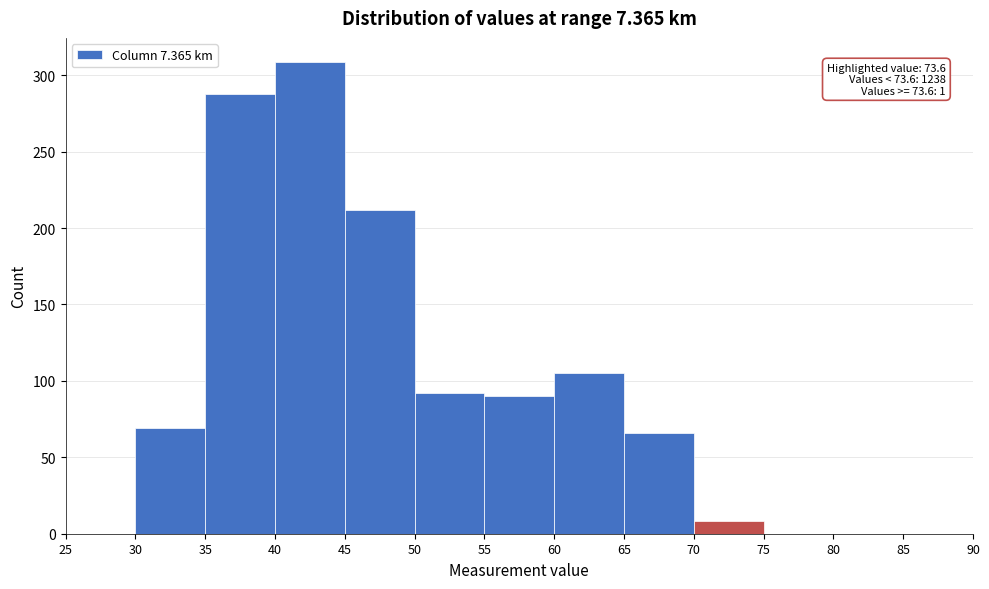

Which range on the x-axis has the tallest bar?

40 to 45